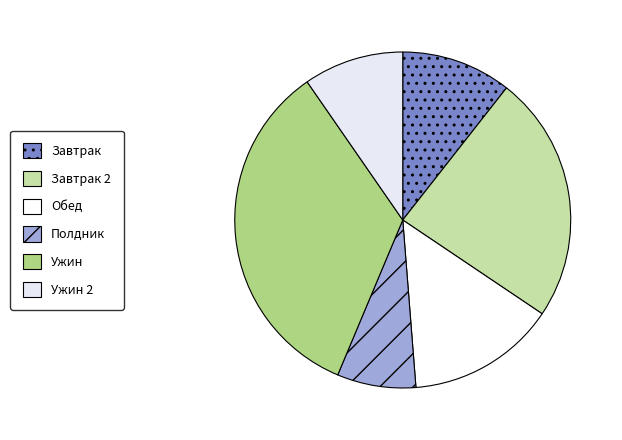

Which has a higher value, Полдник or Ужин?

Ужин